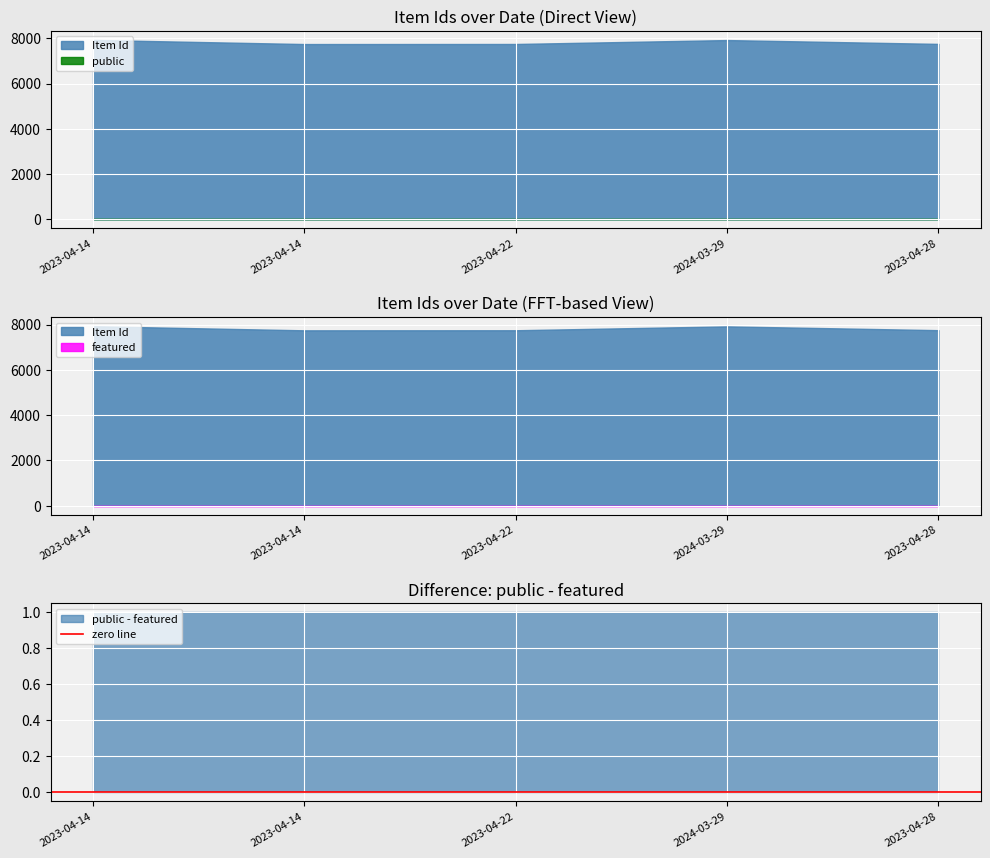

Which series has the largest total across all categories?

Item Id